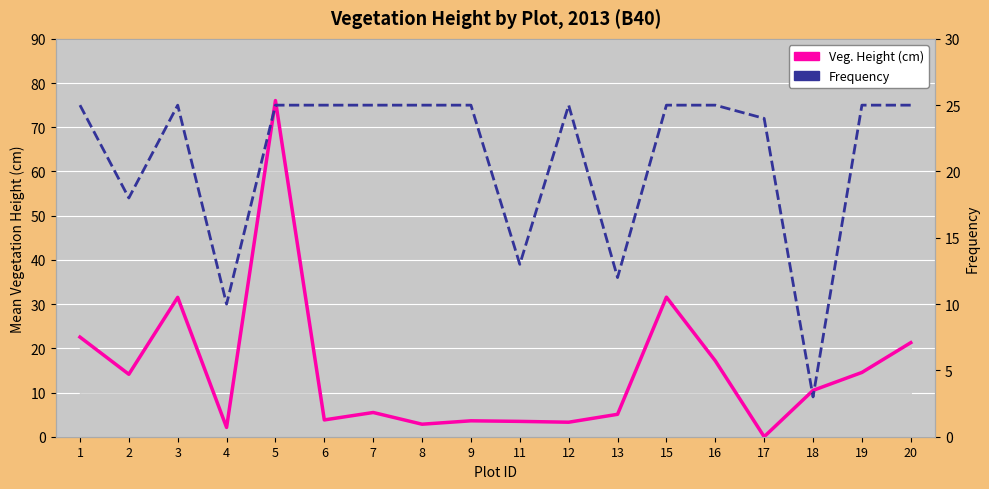

Which has a higher value, 6 or 8?

6